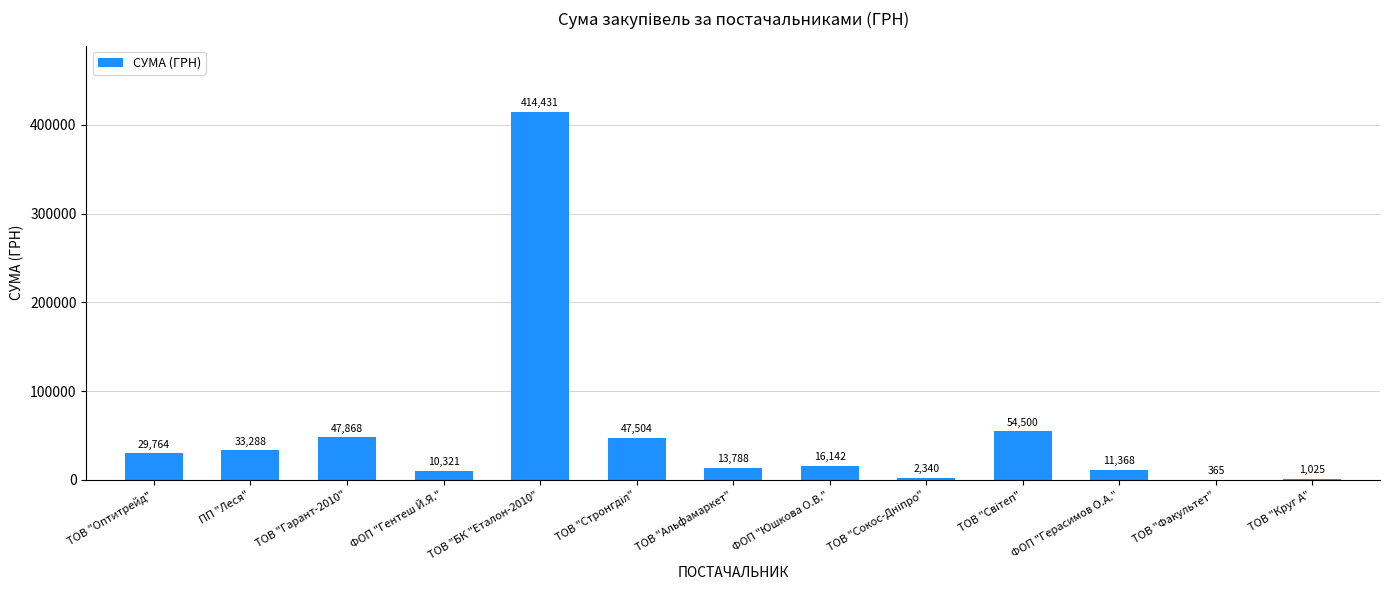

The chart shows a value of 33288.2 at ПП "Леся". True or false?

True